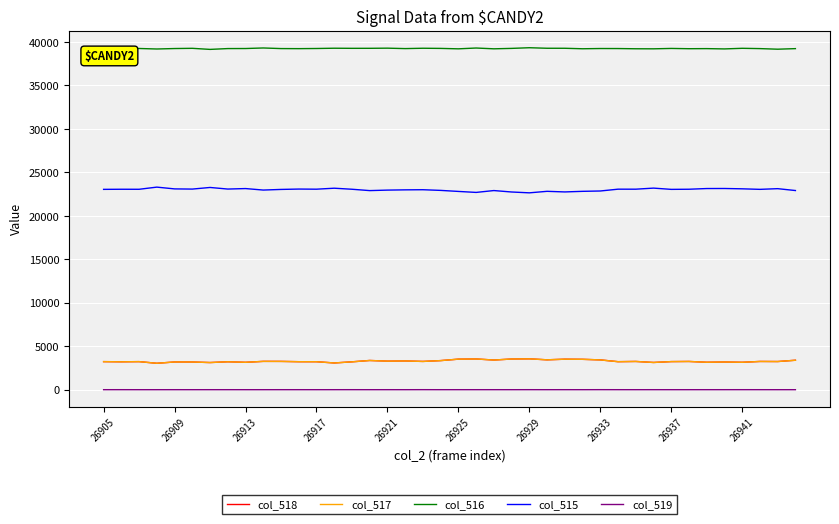

What is the difference between the maximum and minimum values in the col_515 series?

657